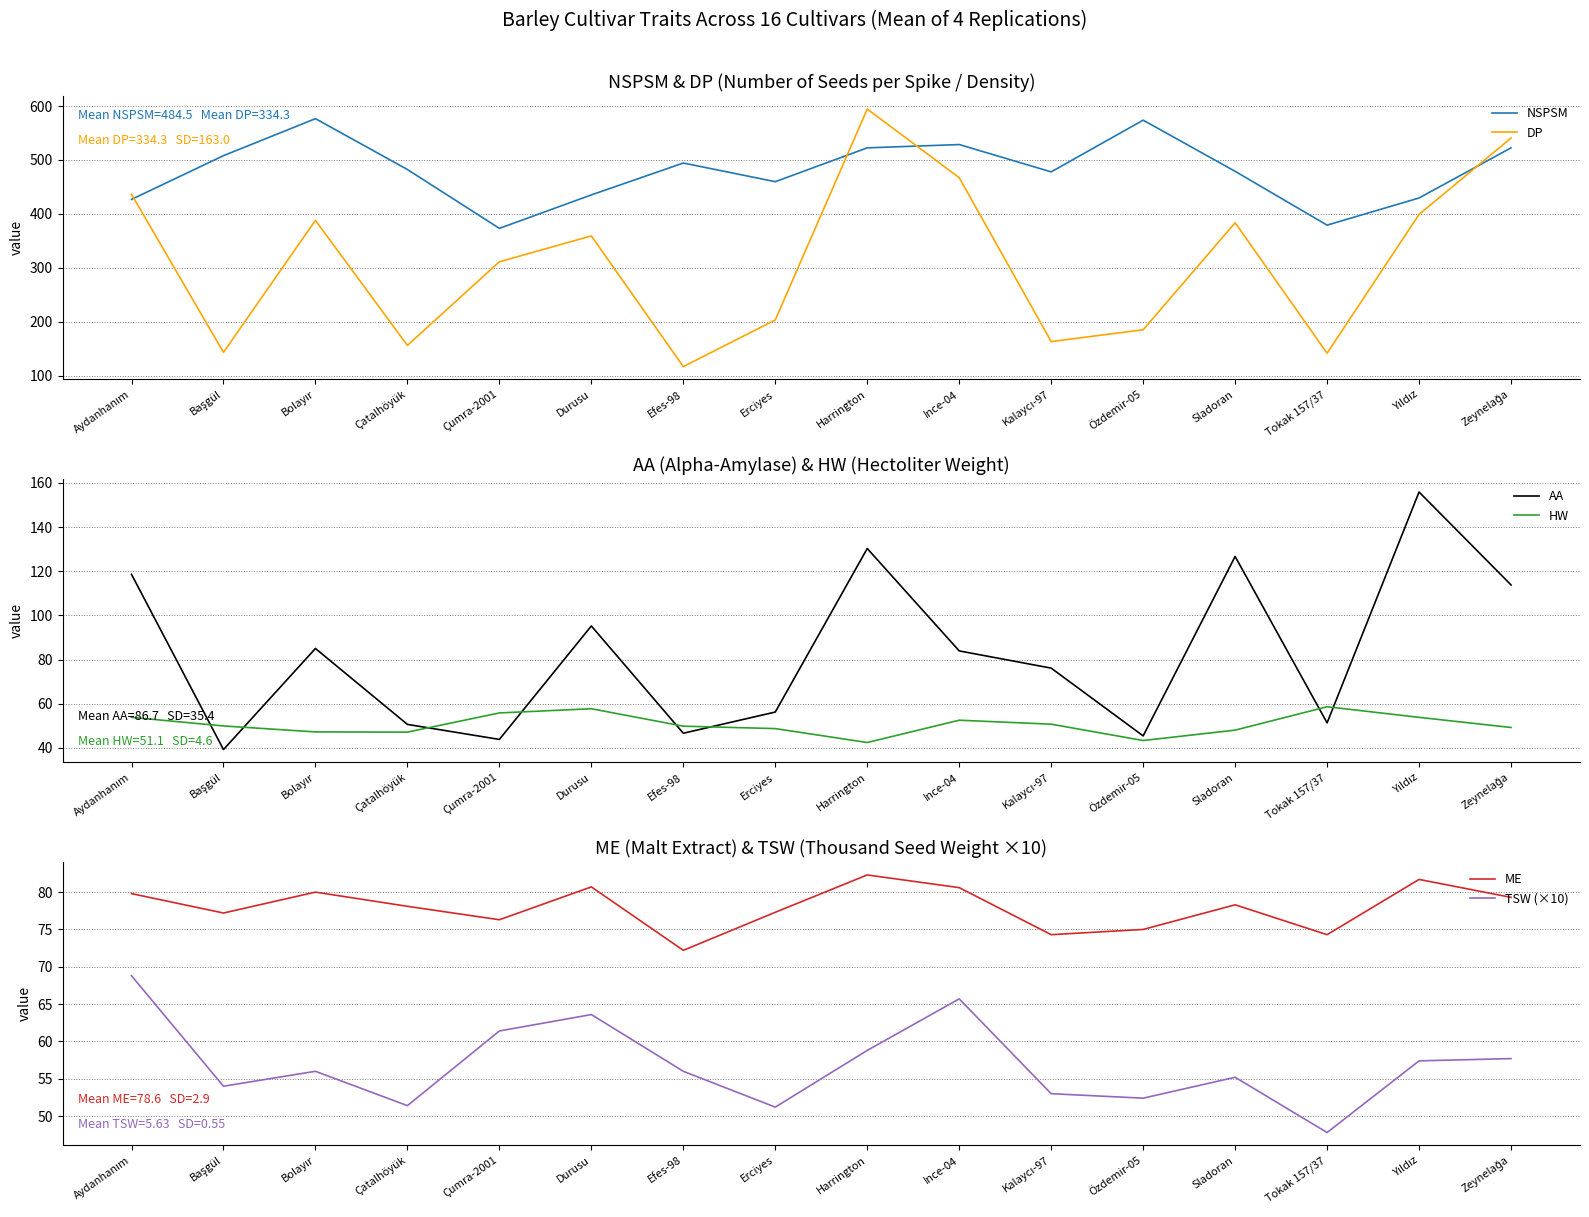

How many series are shown in this chart?

6